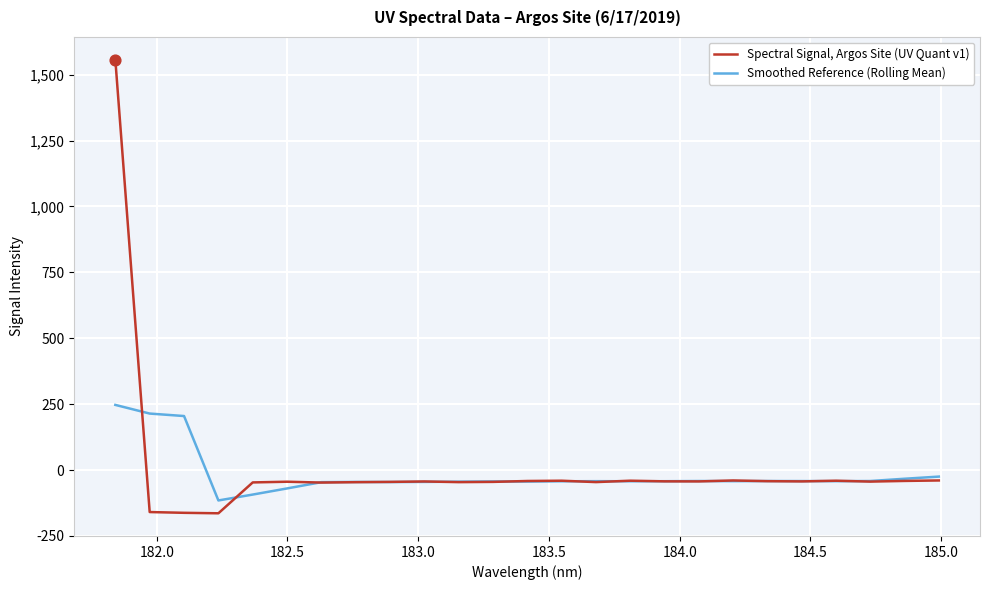

What are all the series names shown in the legend?

Spectral Signal, Argos Site (UV Quant v1), Smoothed Reference (Rolling Mean)